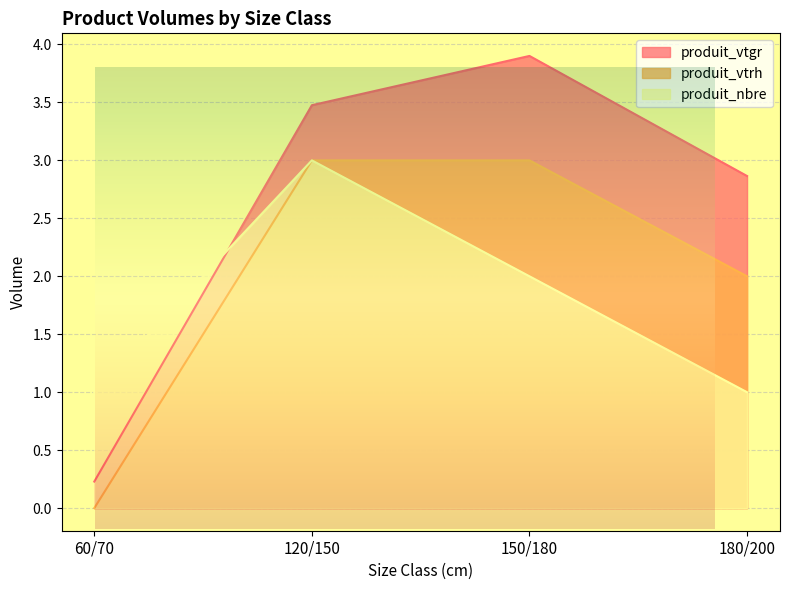

What is the value of the produit_vtrh point at the 4th from the left?

2.0